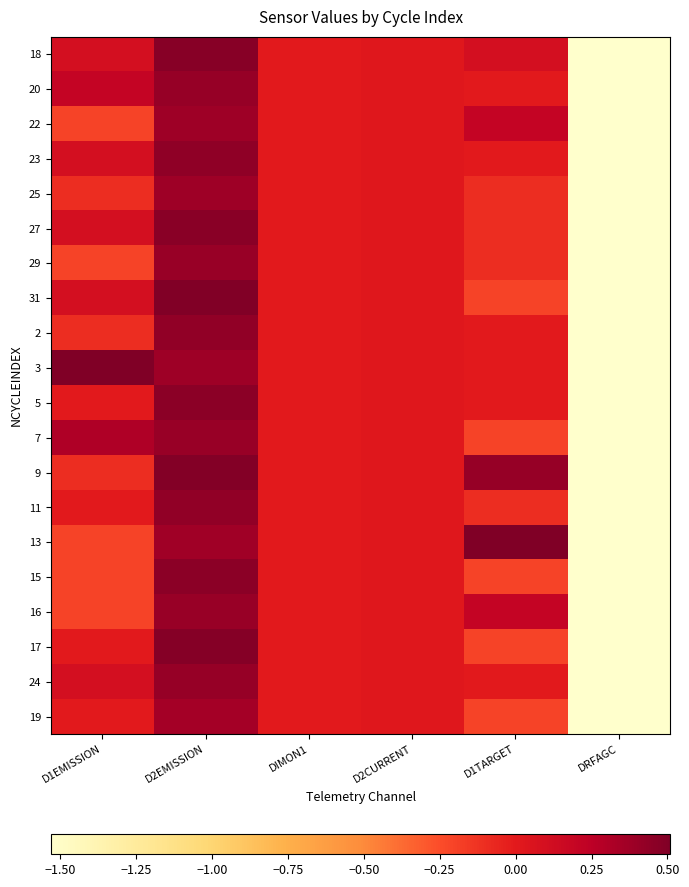

Reading left to right, extract all data points from this chart.

18: D1EMISSION=0.1	D2EMISSION=0.5	DIMON1=0.0	D2CURRENT=0.0	D1TARGET=0.1	DRFAGC=-1.5
20: D1EMISSION=0.2	D2EMISSION=0.4	DIMON1=0.0	D2CURRENT=0.0	D1TARGET=0.0	DRFAGC=-1.5
22: D1EMISSION=-0.2	D2EMISSION=0.4	DIMON1=0.0	D2CURRENT=0.0	D1TARGET=0.2	DRFAGC=-1.5
23: D1EMISSION=0.1	D2EMISSION=0.4	DIMON1=0.0	D2CURRENT=0.0	D1TARGET=0.0	DRFAGC=-1.5
25: D1EMISSION=-0.1	D2EMISSION=0.4	DIMON1=0.0	D2CURRENT=0.0	D1TARGET=-0.1	DRFAGC=-1.5
27: D1EMISSION=0.1	D2EMISSION=0.5	DIMON1=0.0	D2CURRENT=0.0	D1TARGET=-0.1	DRFAGC=-1.5
29: D1EMISSION=-0.2	D2EMISSION=0.4	DIMON1=0.0	D2CURRENT=0.0	D1TARGET=-0.1	DRFAGC=-1.5
31: D1EMISSION=0.1	D2EMISSION=0.5	DIMON1=0.0	D2CURRENT=0.0	D1TARGET=-0.2	DRFAGC=-1.5
2: D1EMISSION=-0.1	D2EMISSION=0.4	DIMON1=0.0	D2CURRENT=0.0	D1TARGET=0.0	DRFAGC=-1.5
3: D1EMISSION=0.5	D2EMISSION=0.4	DIMON1=0.0	D2CURRENT=0.0	D1TARGET=0.0	DRFAGC=-1.5
5: D1EMISSION=0.0	D2EMISSION=0.5	DIMON1=0.0	D2CURRENT=0.0	D1TARGET=0.0	DRFAGC=-1.5
7: D1EMISSION=0.3	D2EMISSION=0.4	DIMON1=0.0	D2CURRENT=0.0	D1TARGET=-0.2	DRFAGC=-1.5
9: D1EMISSION=-0.1	D2EMISSION=0.5	DIMON1=0.0	D2CURRENT=0.0	D1TARGET=0.4	DRFAGC=-1.5
11: D1EMISSION=0.0	D2EMISSION=0.4	DIMON1=0.0	D2CURRENT=0.0	D1TARGET=-0.1	DRFAGC=-1.5
13: D1EMISSION=-0.2	D2EMISSION=0.4	DIMON1=0.0	D2CURRENT=0.0	D1TARGET=0.5	DRFAGC=-1.5
15: D1EMISSION=-0.2	D2EMISSION=0.5	DIMON1=0.0	D2CURRENT=0.0	D1TARGET=-0.2	DRFAGC=-1.5
16: D1EMISSION=-0.2	D2EMISSION=0.4	DIMON1=0.0	D2CURRENT=0.0	D1TARGET=0.2	DRFAGC=-1.5
17: D1EMISSION=0.0	D2EMISSION=0.5	DIMON1=0.0	D2CURRENT=0.0	D1TARGET=-0.2	DRFAGC=-1.5
24: D1EMISSION=0.1	D2EMISSION=0.4	DIMON1=0.0	D2CURRENT=0.0	D1TARGET=0.0	DRFAGC=-1.5
19: D1EMISSION=0.0	D2EMISSION=0.4	DIMON1=0.0	D2CURRENT=0.0	D1TARGET=-0.2	DRFAGC=-1.5